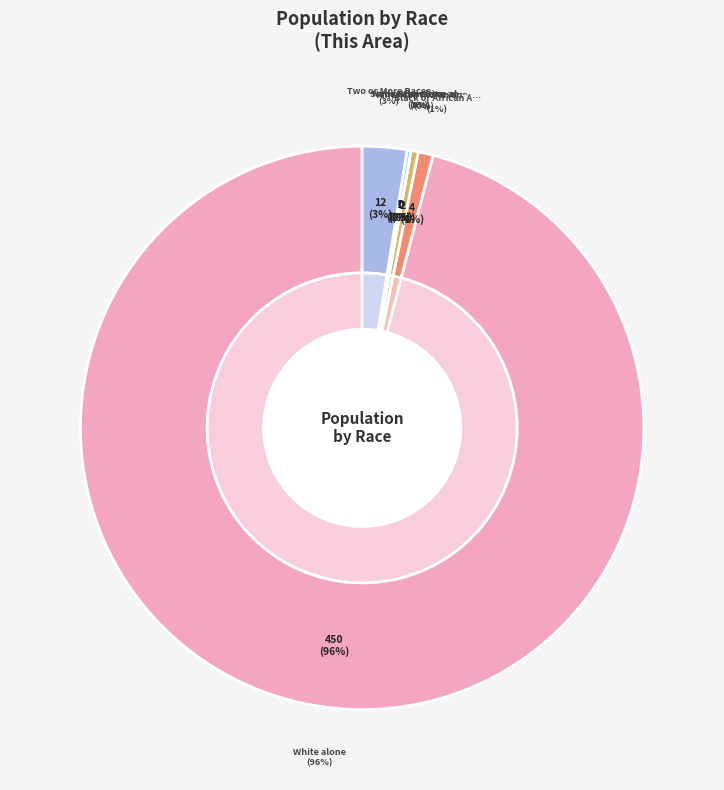

Does Native Hawaiian and Other Pacific account for over 50% of the chart?

No